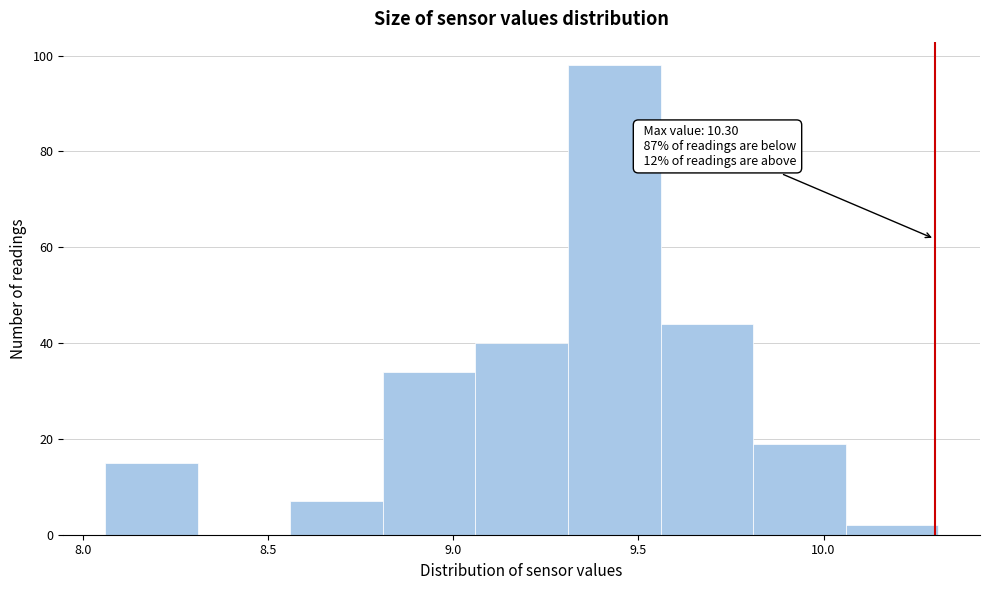

Which range on the x-axis has the tallest bar?

9.31 to 9.56